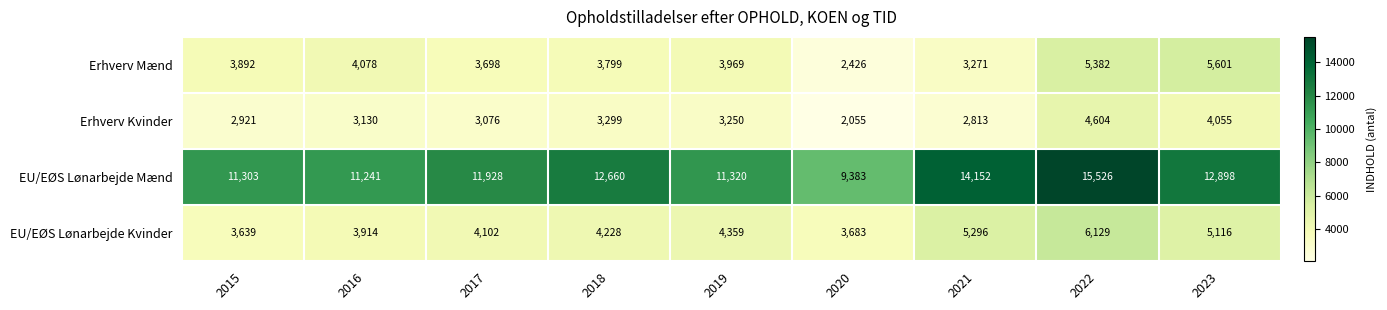

What is the difference between the highest and lowest values at 2015?

8382